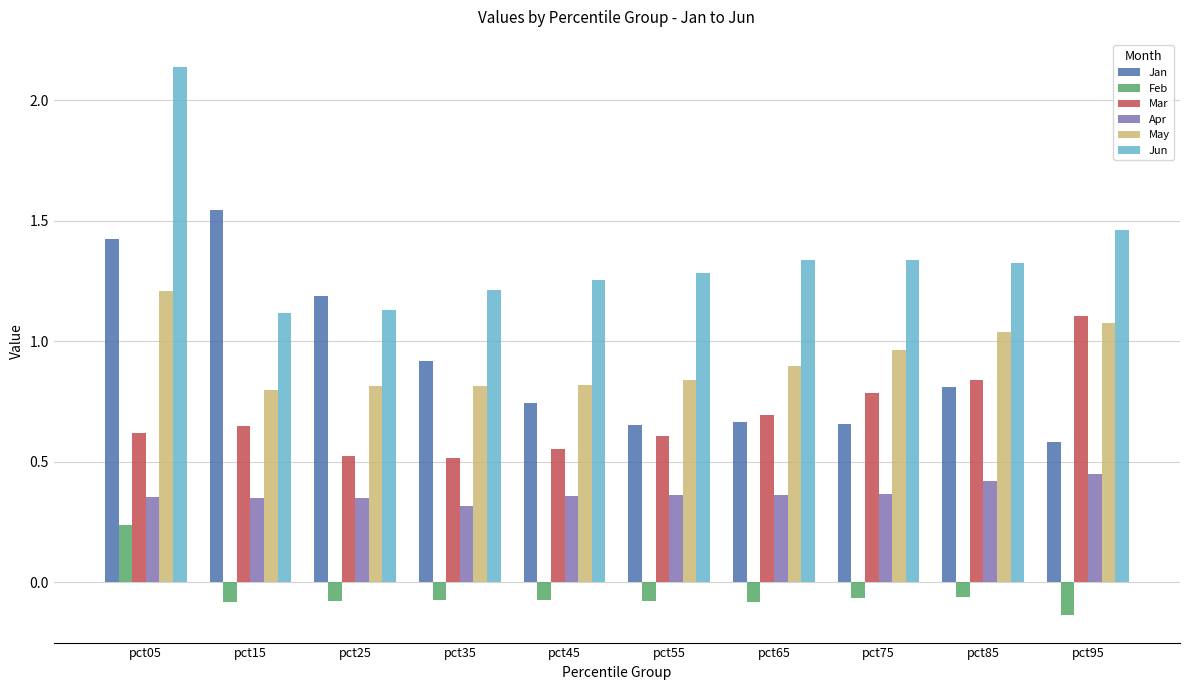

What are all the series names shown in the legend?

Jan, Feb, Mar, Apr, May, Jun